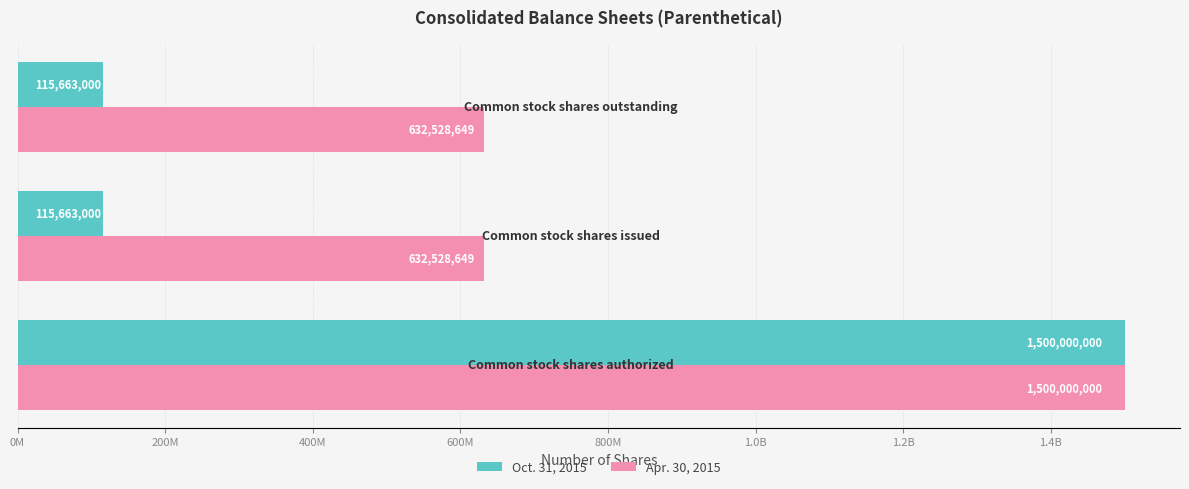

At how many categories does at least one series exceed 897843781?

1